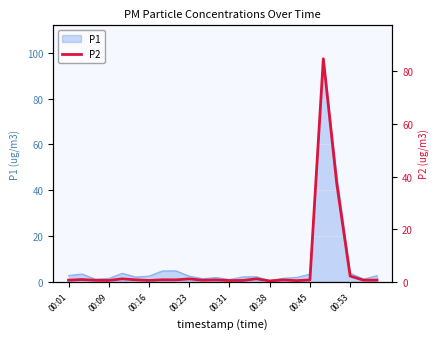

The value at 17 is 0.7. True or false?

False